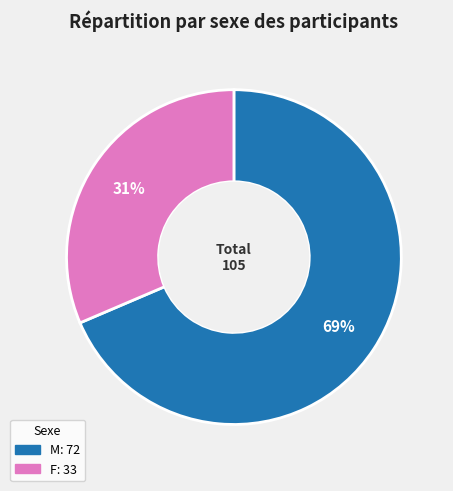

What percentage is the F slice, to the nearest percent?

31%